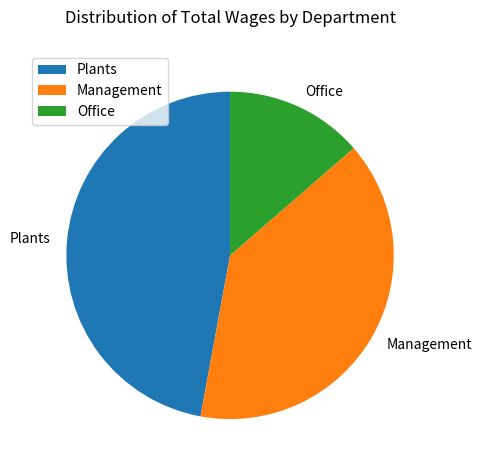

What is the ratio of the value at Office to the value at Plants?

0.3